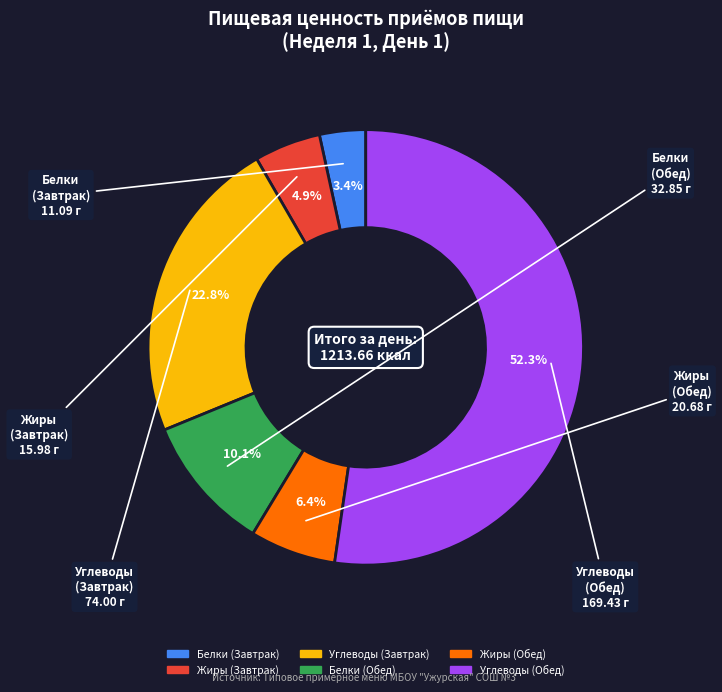

Which slice is the smallest?

Белки (Завтрак)